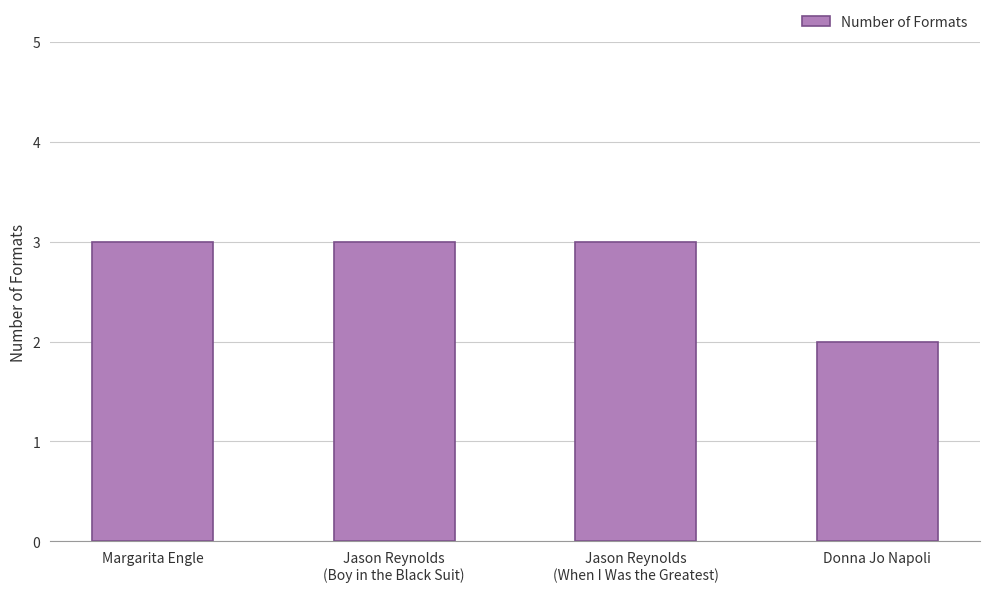

What value does the data have at Jason Reynolds
(When I Was the Greatest)?

3